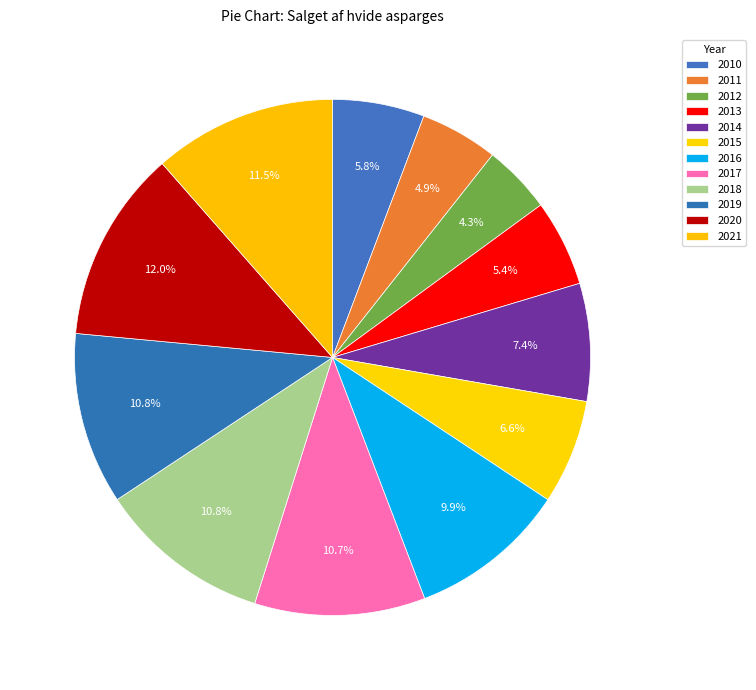

What is the largest slice in the pie chart?

2020